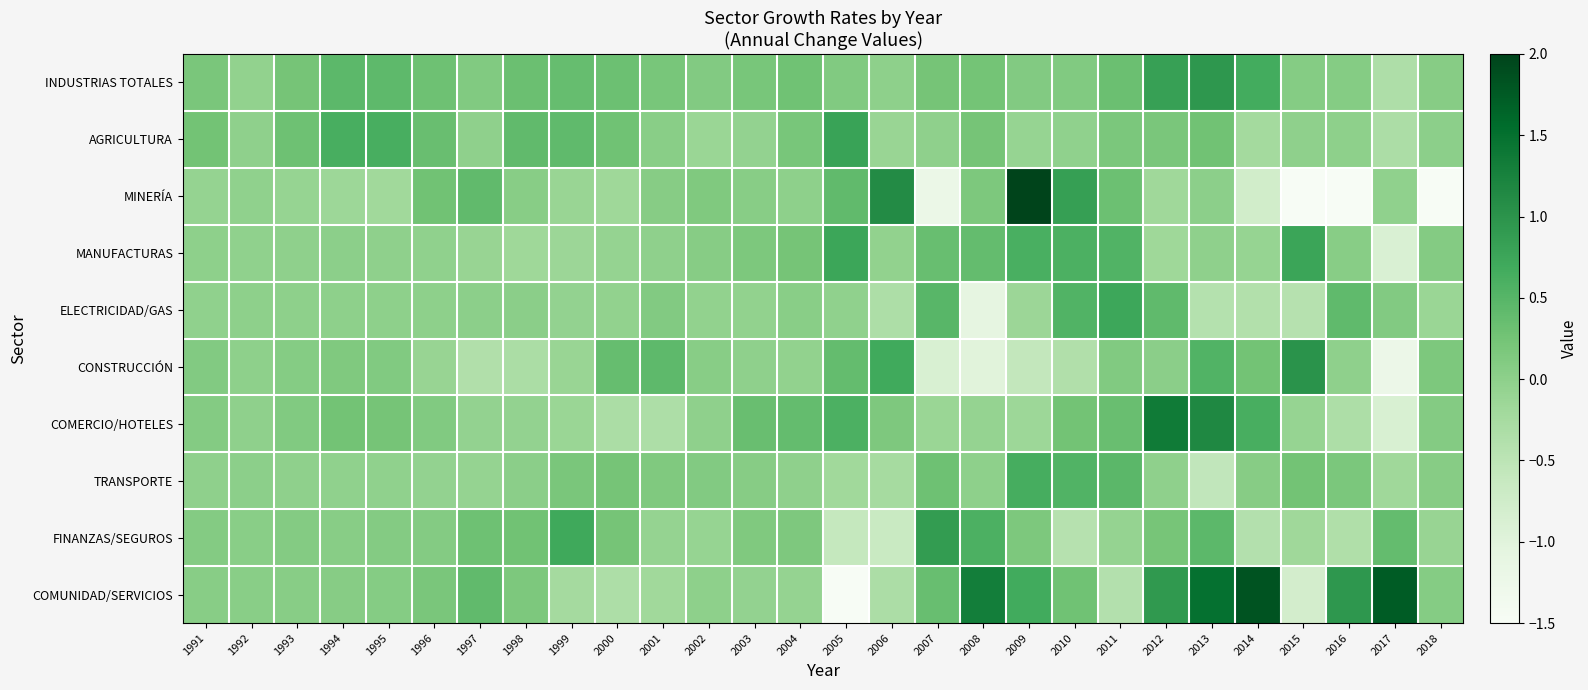

Which label corresponds to the largest value in the chart?

2009